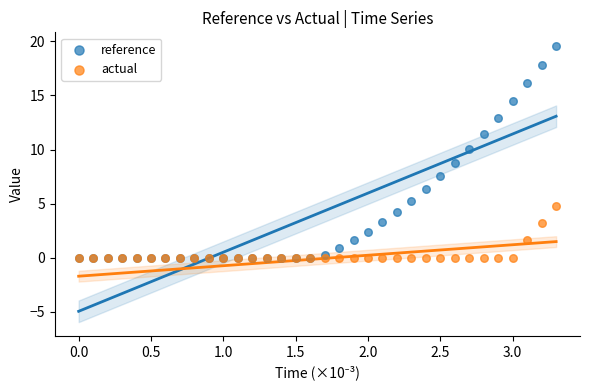

Which series has the largest Y range (max minus min)?

reference